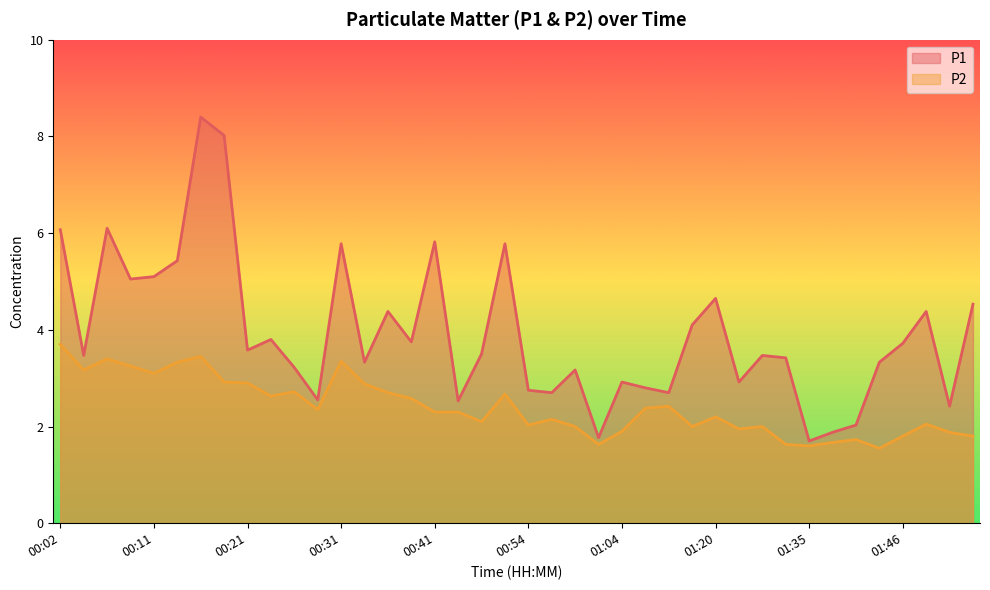

Rank the series by their average value, from highest to lowest.

P1, P2